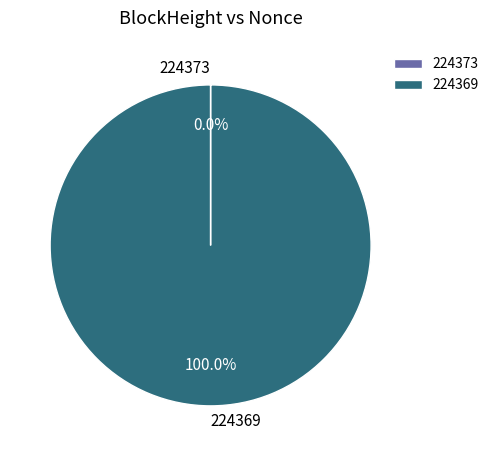

What percentage is the 224369 slice, to the nearest percent?

100%